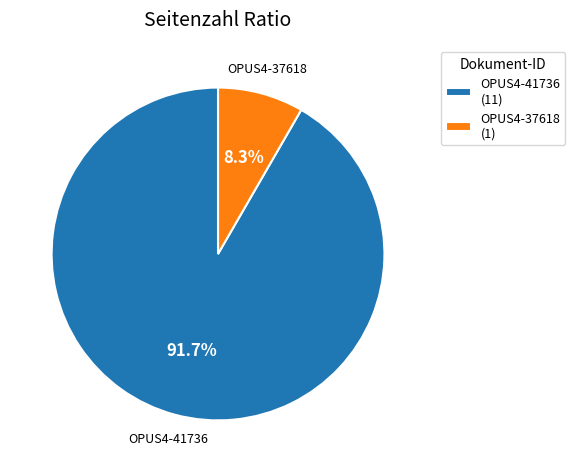

What percentage do OPUS4-41736 and OPUS4-37618 together represent?

100.0%